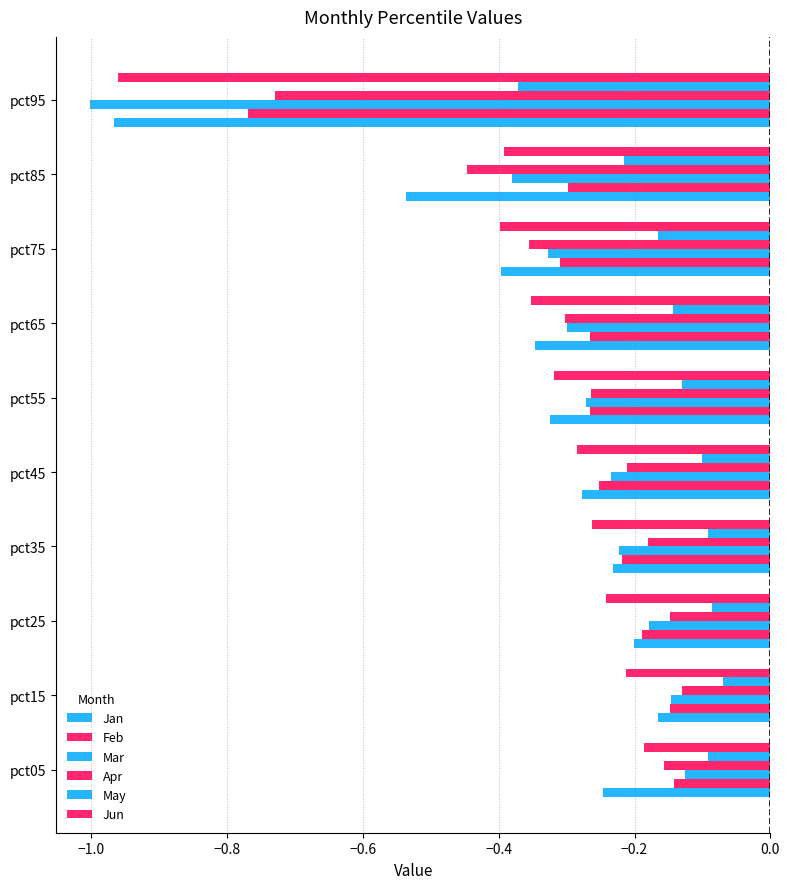

Count the number of data series in this chart.

6